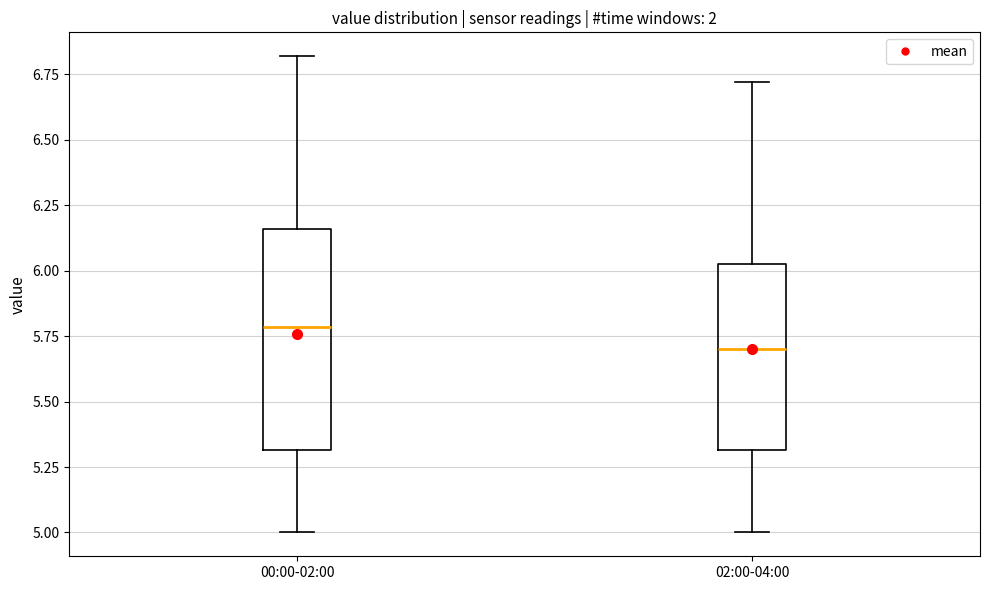

Reading left to right, read every box against the y-axis: the position of its median line, the range the box covers, and the ends of its whiskers. The values are not printed on the chart, so give them approximately, as read against the axis.

00:00-02:00: median 5.80, box 5.30 to 6.15, whiskers 5.00 to 6.80
02:00-04:00: median 5.70, box 5.30 to 6.05, whiskers 5.00 to 6.70